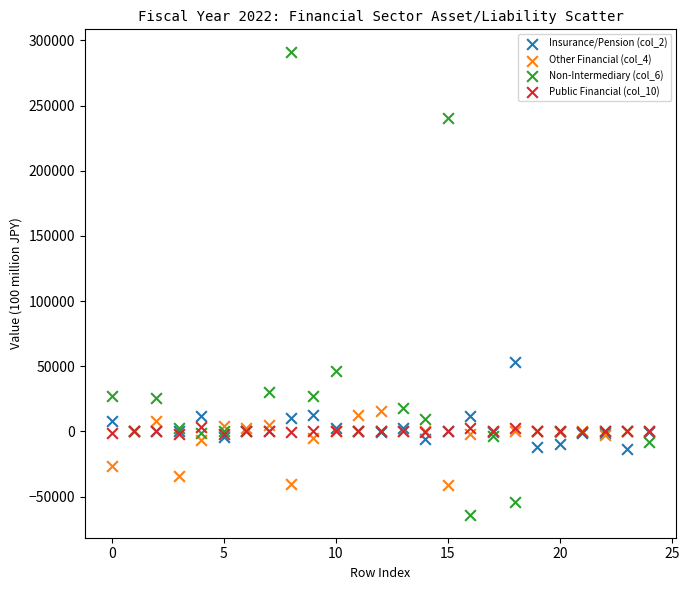

Across all series, what Y value is closest to 113460?

53273